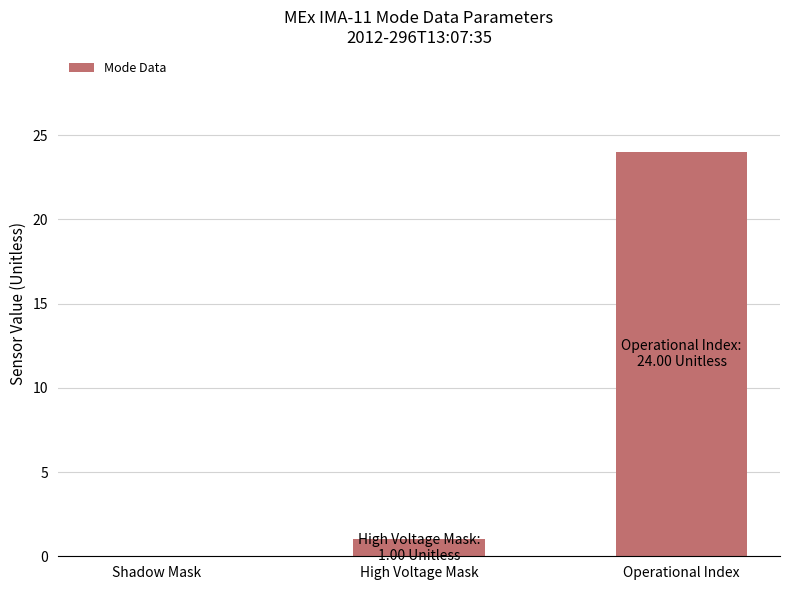

How many categories are shown in the chart?

3